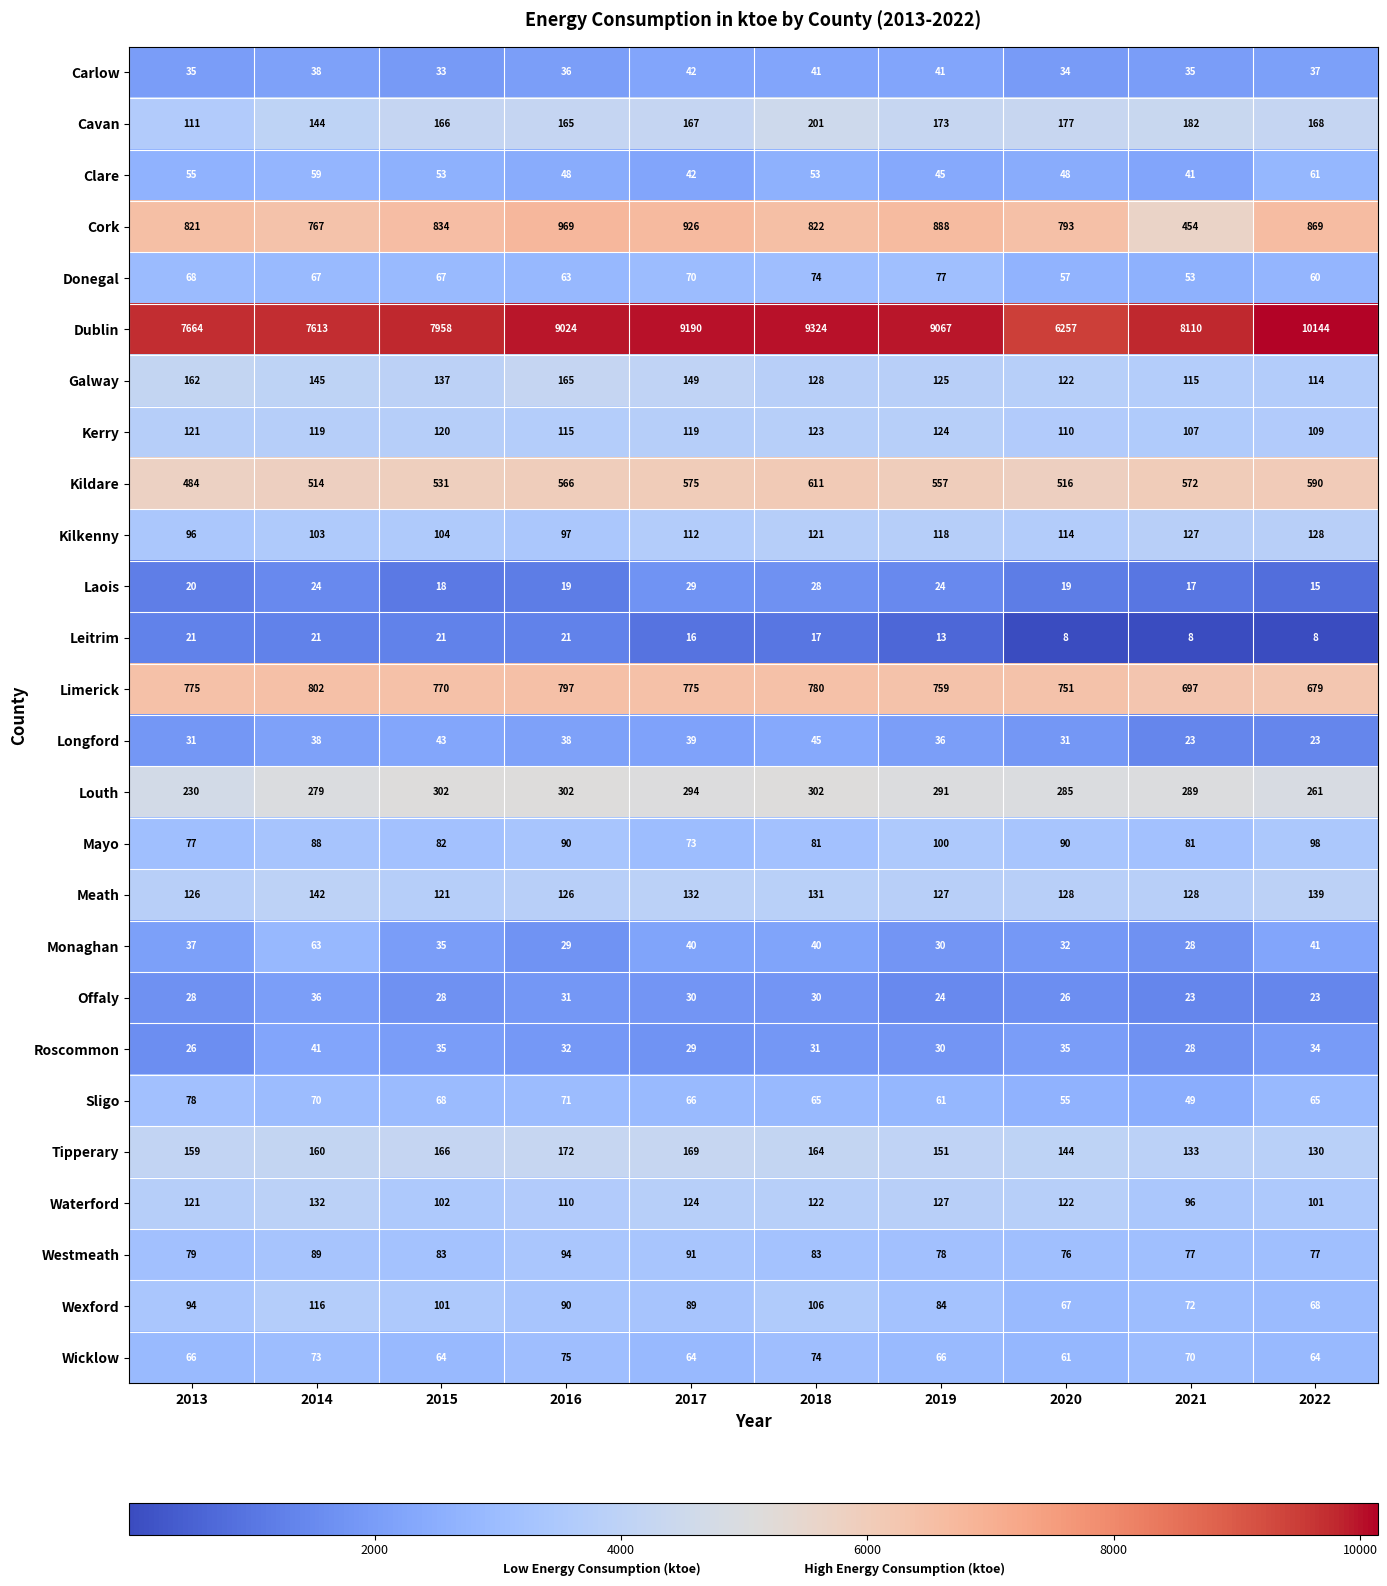

Between 2015 and 2018, which series saw the biggest shift?

Dublin